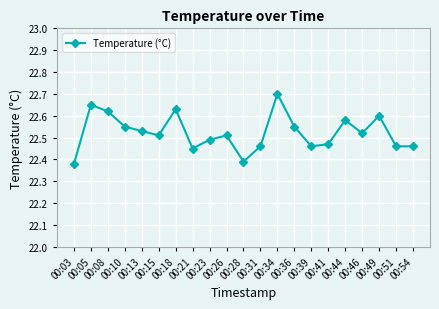

What is the greatest value displayed?

22.7